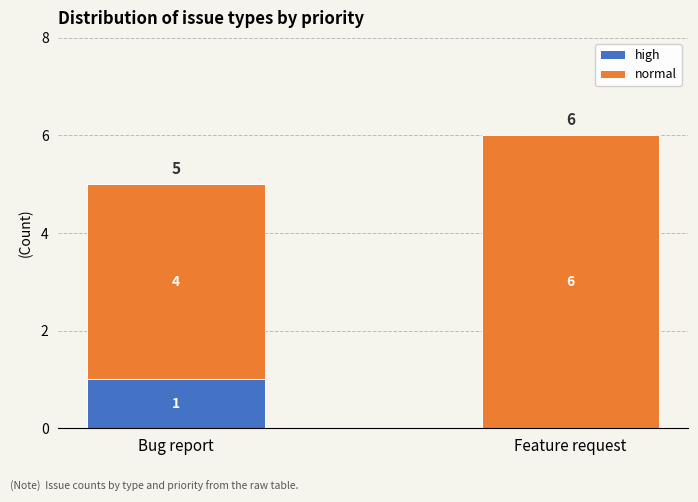

What is the highest value of the high series?

1